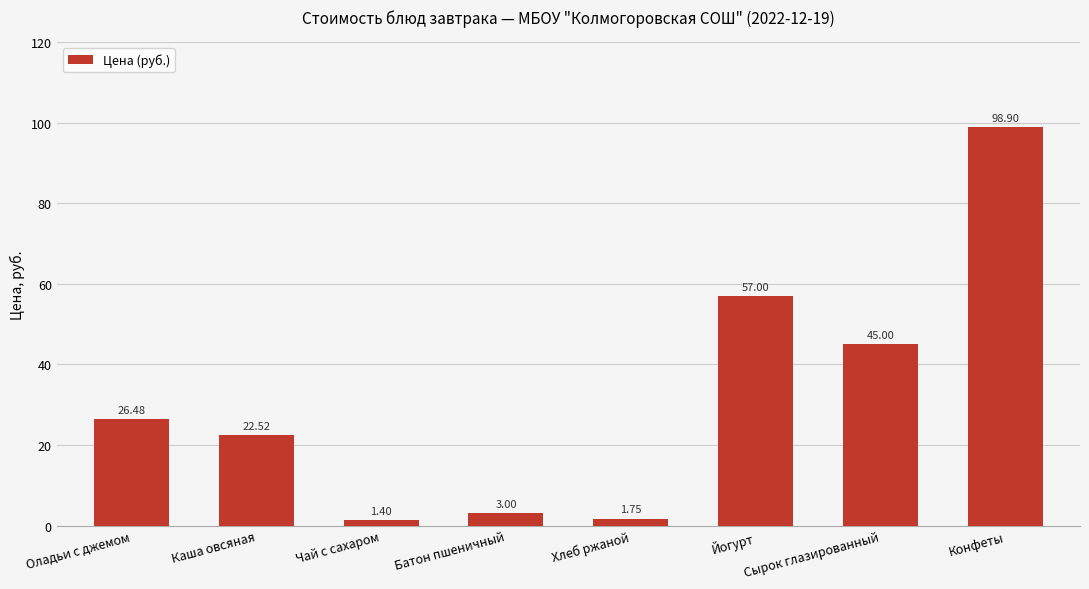

What is the label of the 2nd bar from the right?

Сырок глазированный